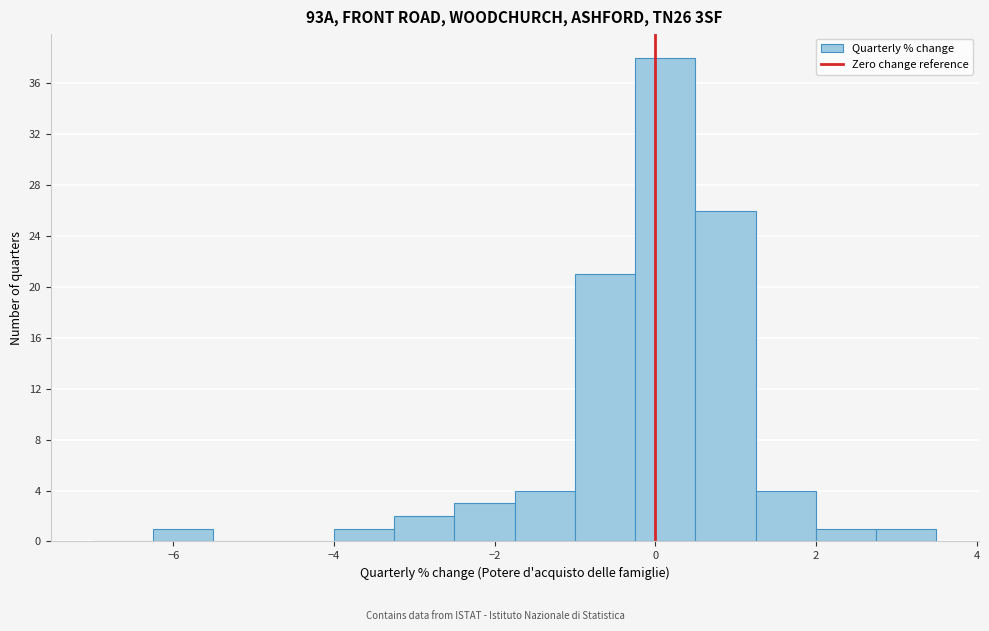

Around what value on the x-axis is the tallest bar? Give the approximate position of its centre, as read against the axis.

0.2